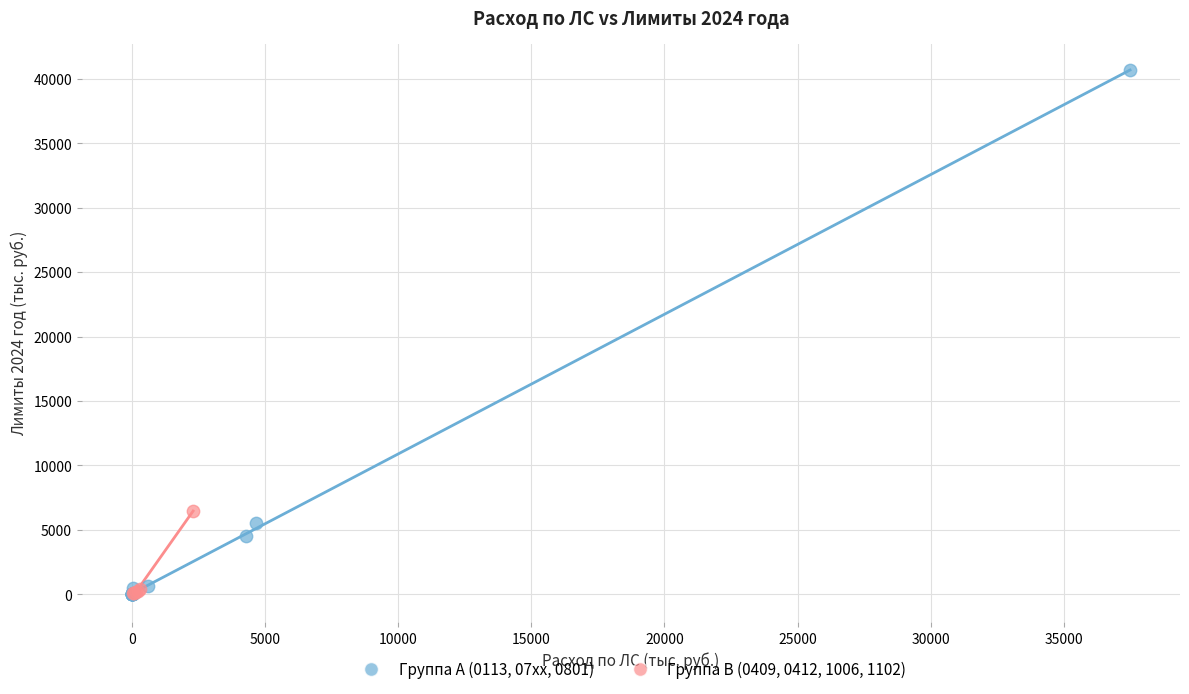

Which series contains the highest Y value?

Группа A (0113, 07xx, 0801)